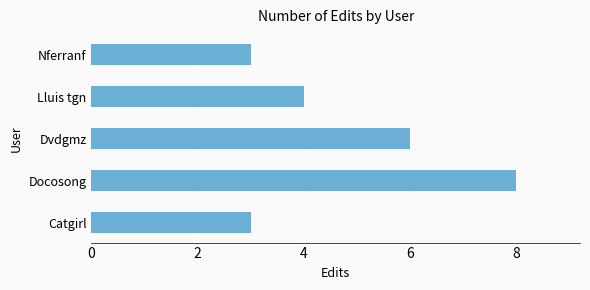

The chart shows a value of 10 at Dvdgmz. True or false?

False